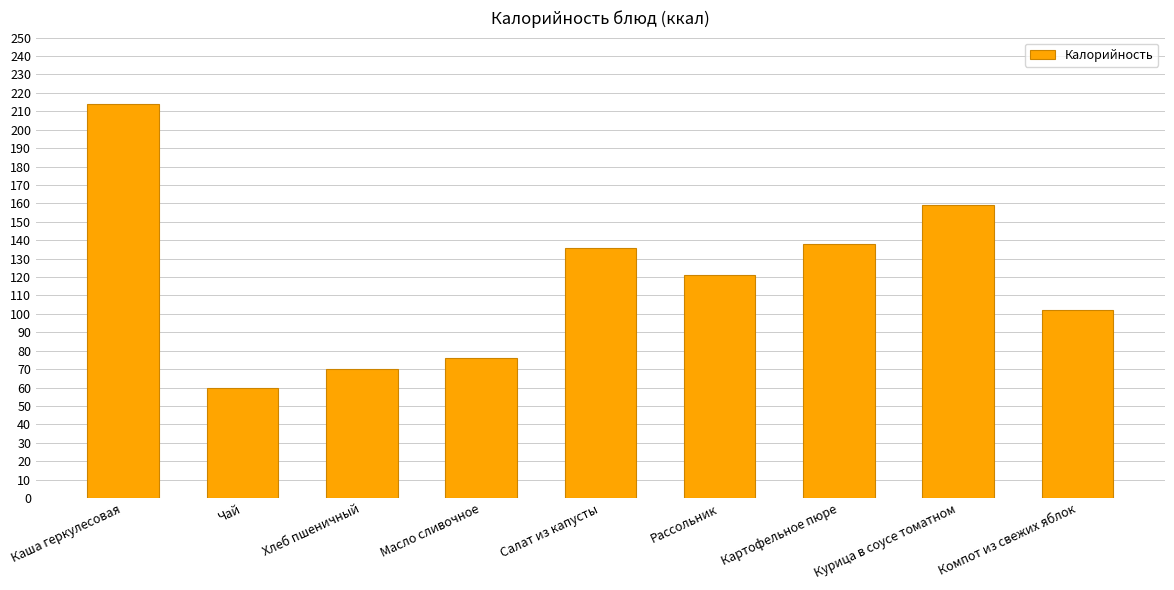

What value does the data have at Хлеб пшеничный?

70.0